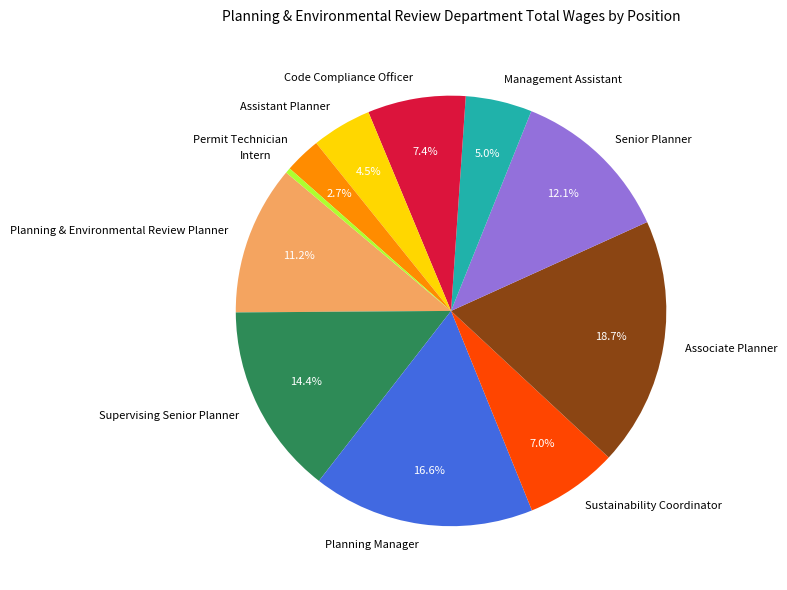

Which has a higher value, Code Compliance Officer or Supervising Senior Planner?

Supervising Senior Planner